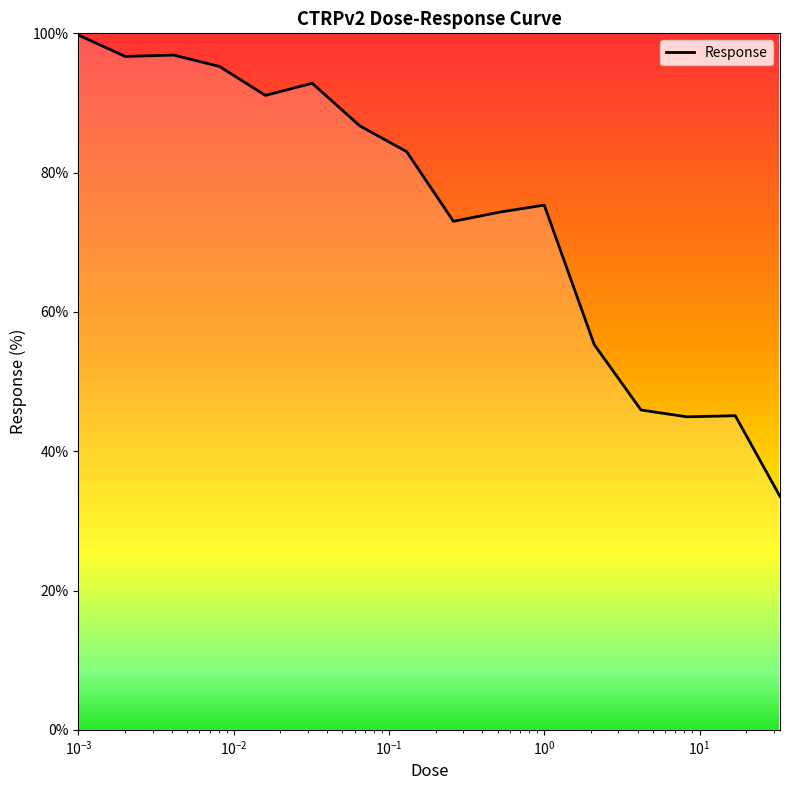

What is the greatest value displayed?

99.8